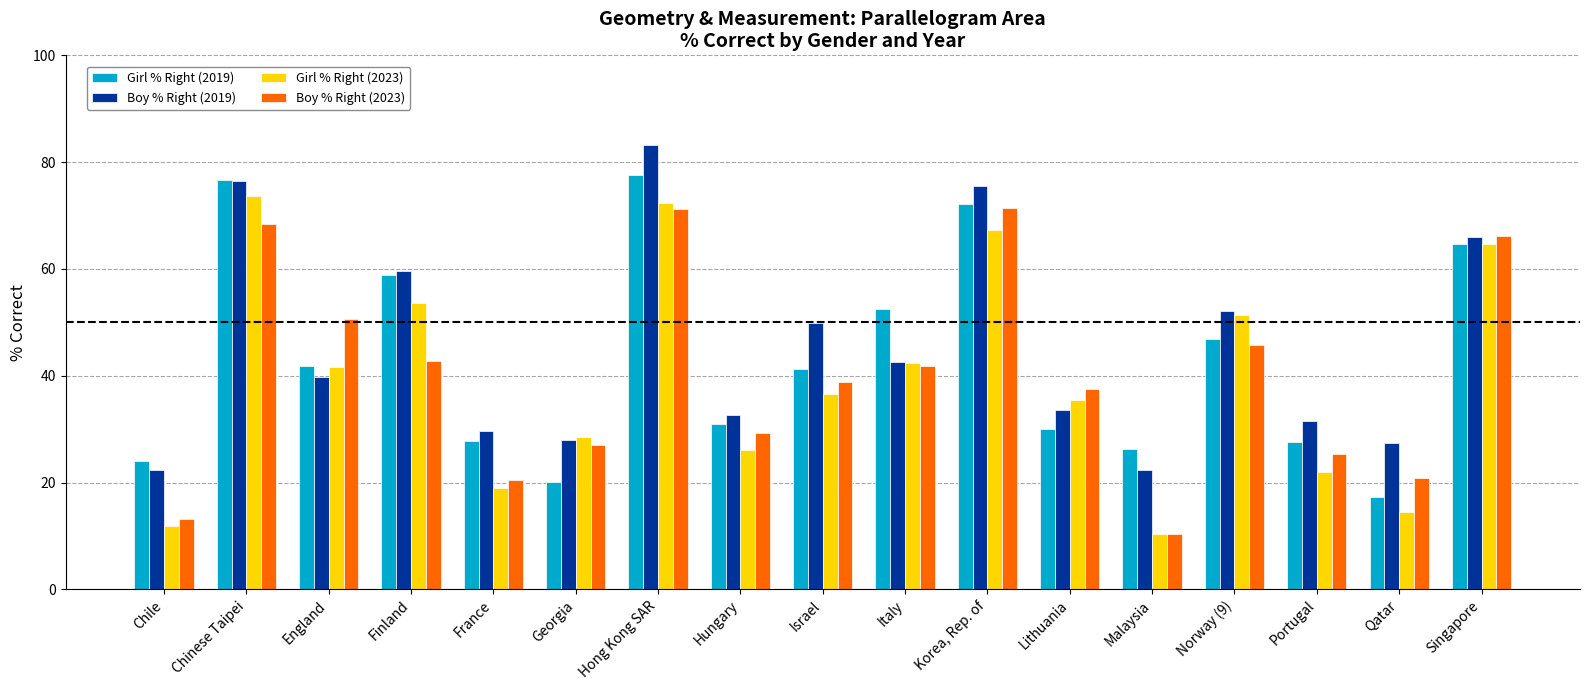

What is the total value across all series at Malaysia?

69.4